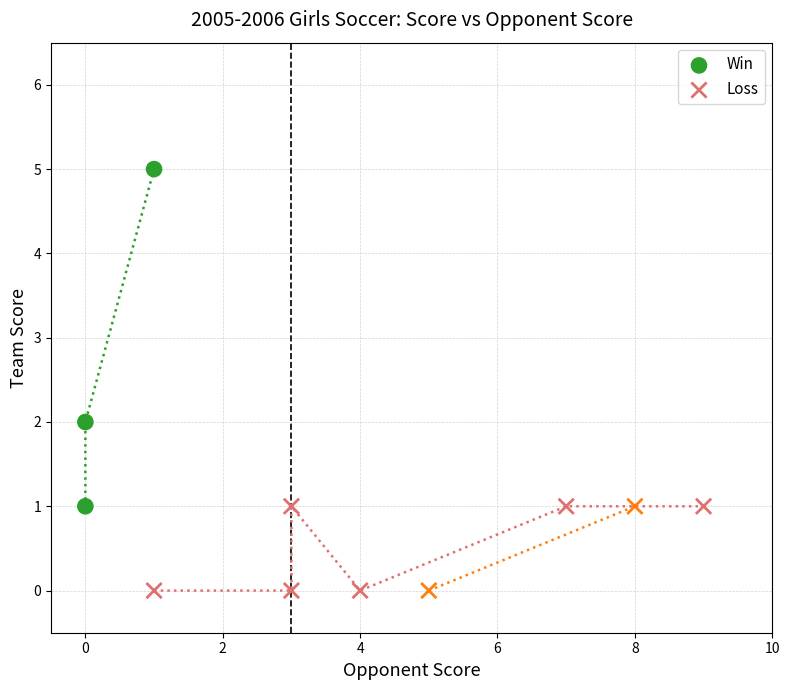

Which series has the widest spread of Y values?

Win